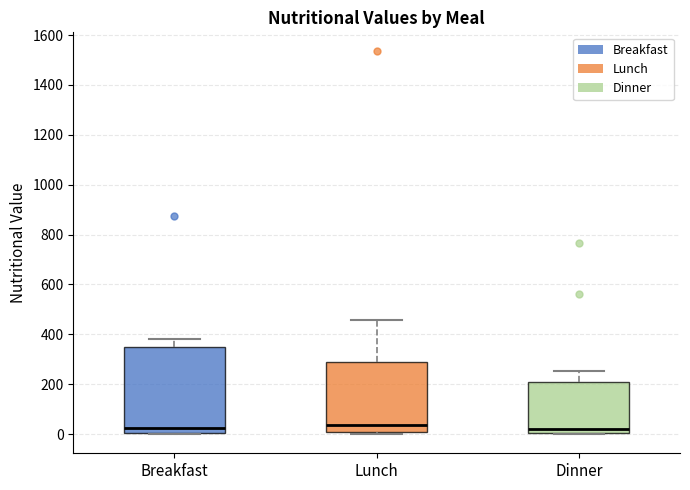

Reading left to right, transcribe this box plot: for each box, give where its median line is, the range the box spans, and where its two whiskers end, as read against the y-axis. The values are not printed on the chart, so give them approximately, as read against the axis.

Breakfast: median 20, box 0 to 340, whiskers 0 to 380
Lunch: median 40, box 20 to 300, whiskers 0 to 460
Dinner: median 20, box 0 to 220, whiskers 0 to 260